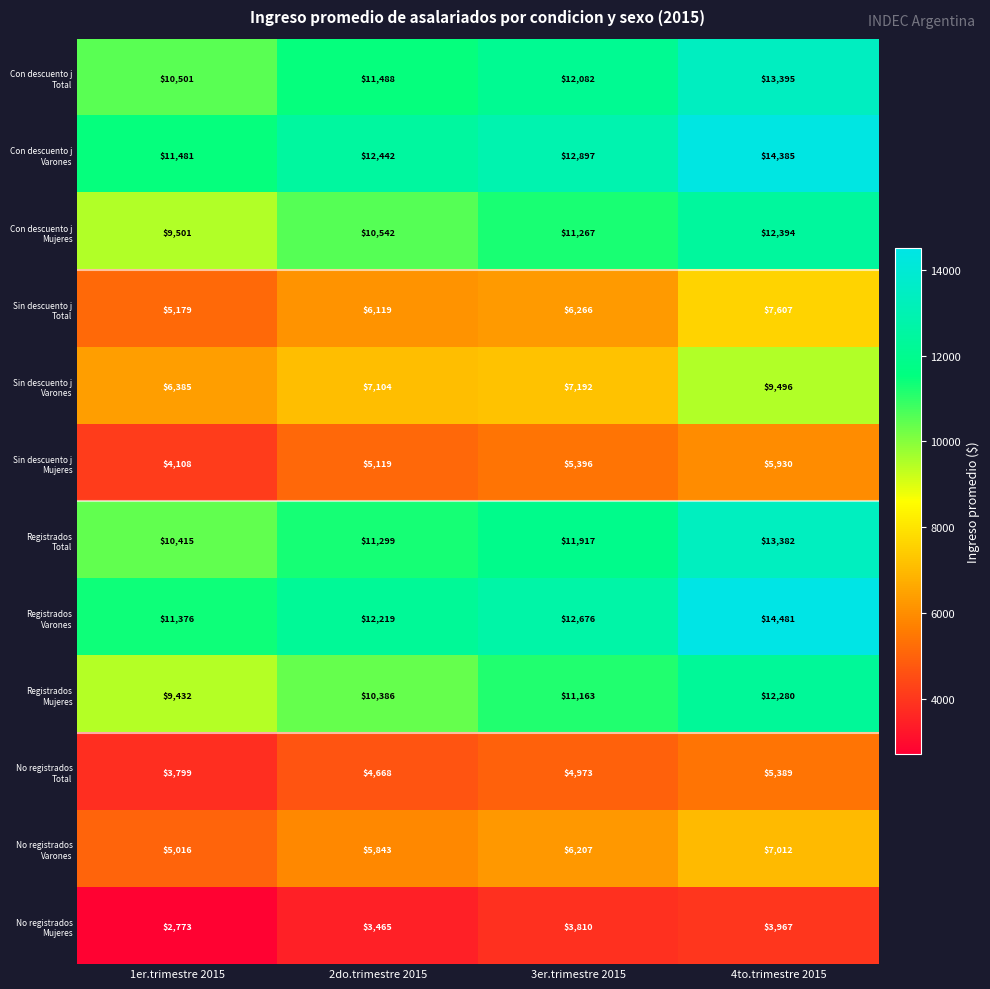

At which category does the chart reach its minimum across all series?

1er.trimestre 2015